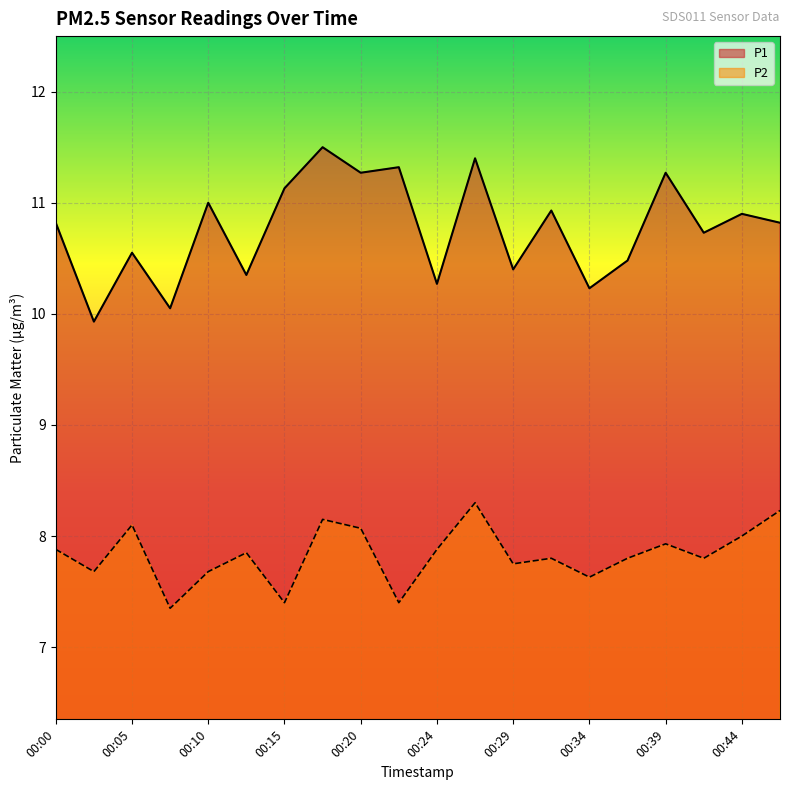

True or false: P1 and P2 intersect in this chart.

False